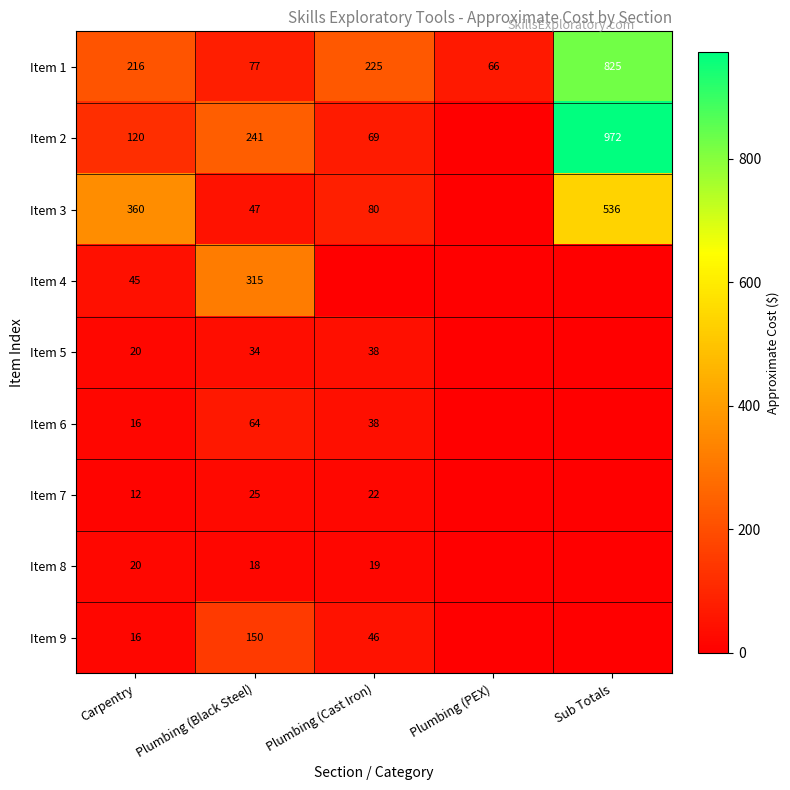

The Item 3 series shows 495 at Carpentry. True or false?

False